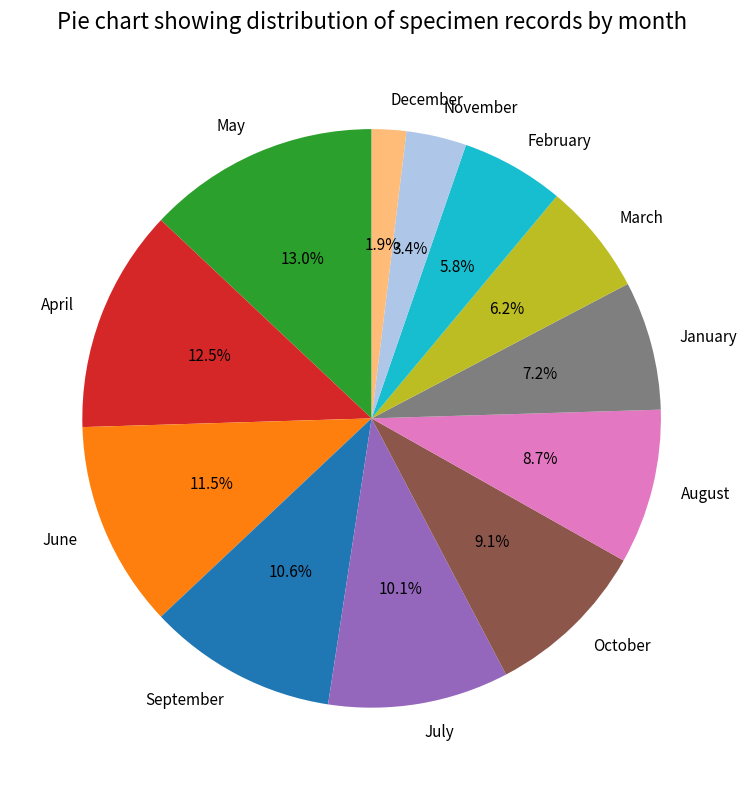

Does June represent more than half of the total?

No